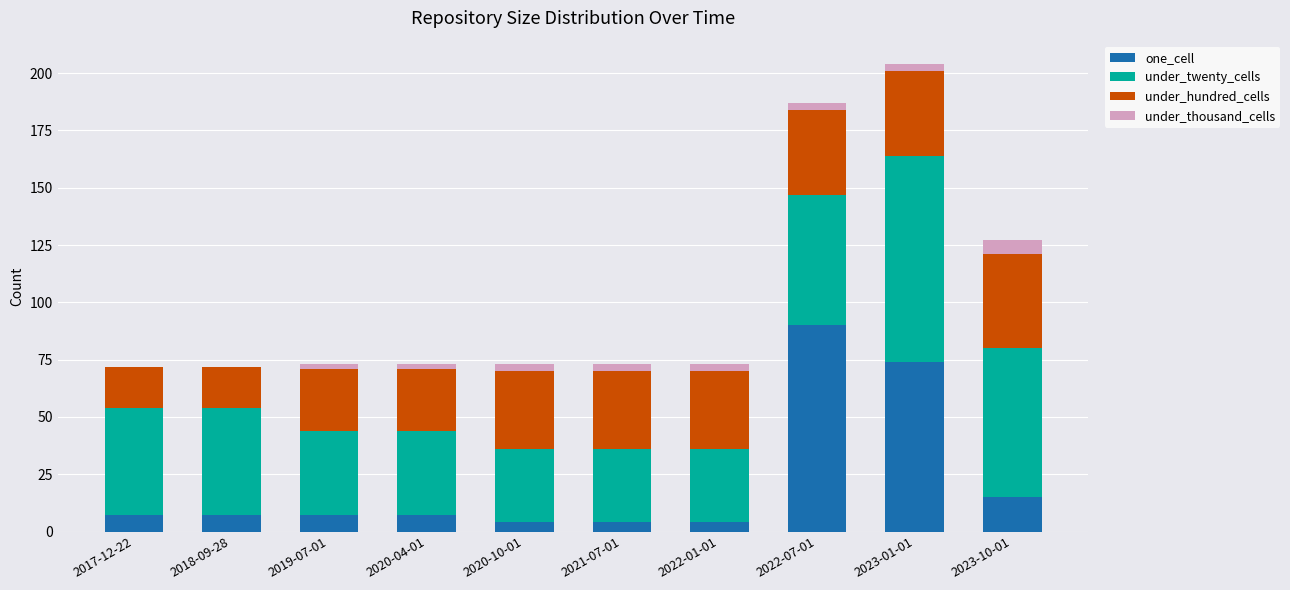

What is the sum of all one_cell values?

219